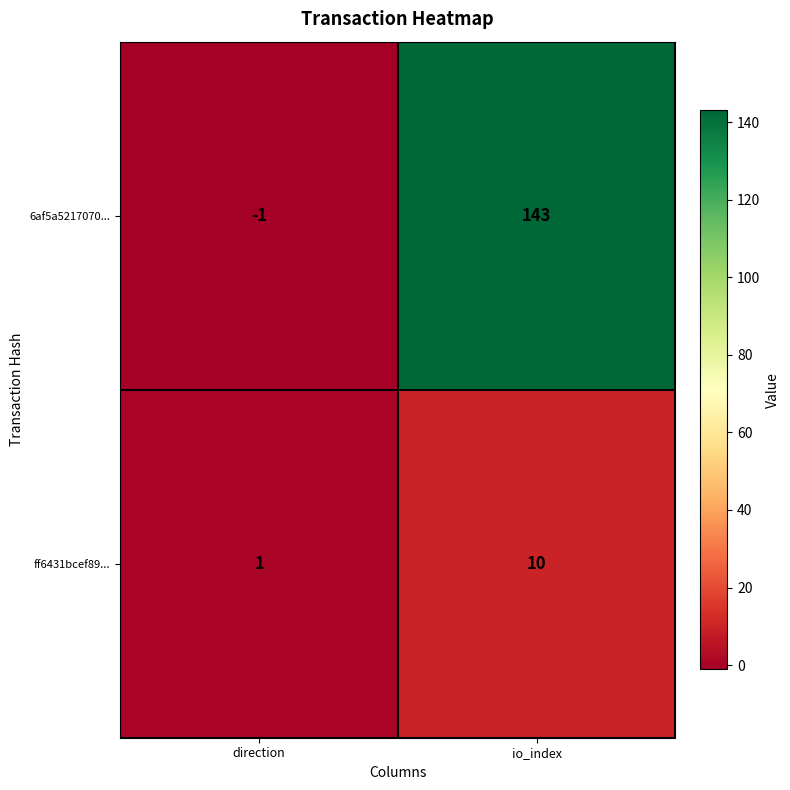

What value does the 6af5a5217070... series have at io_index, to the nearest 10?

140